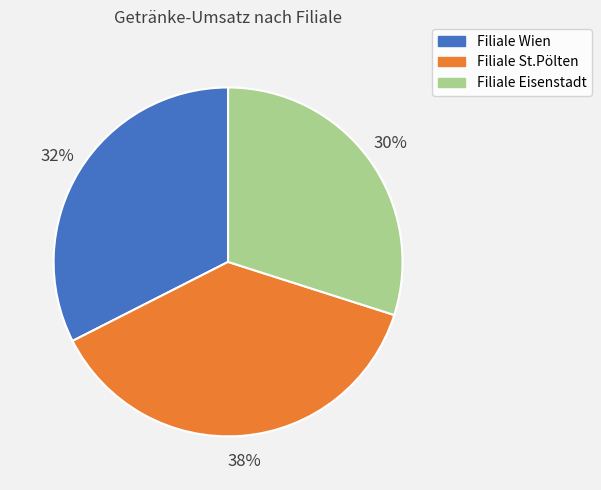

To the nearest percent, what is the combined percentage of Filiale Wien and Filiale Eisenstadt?

62%